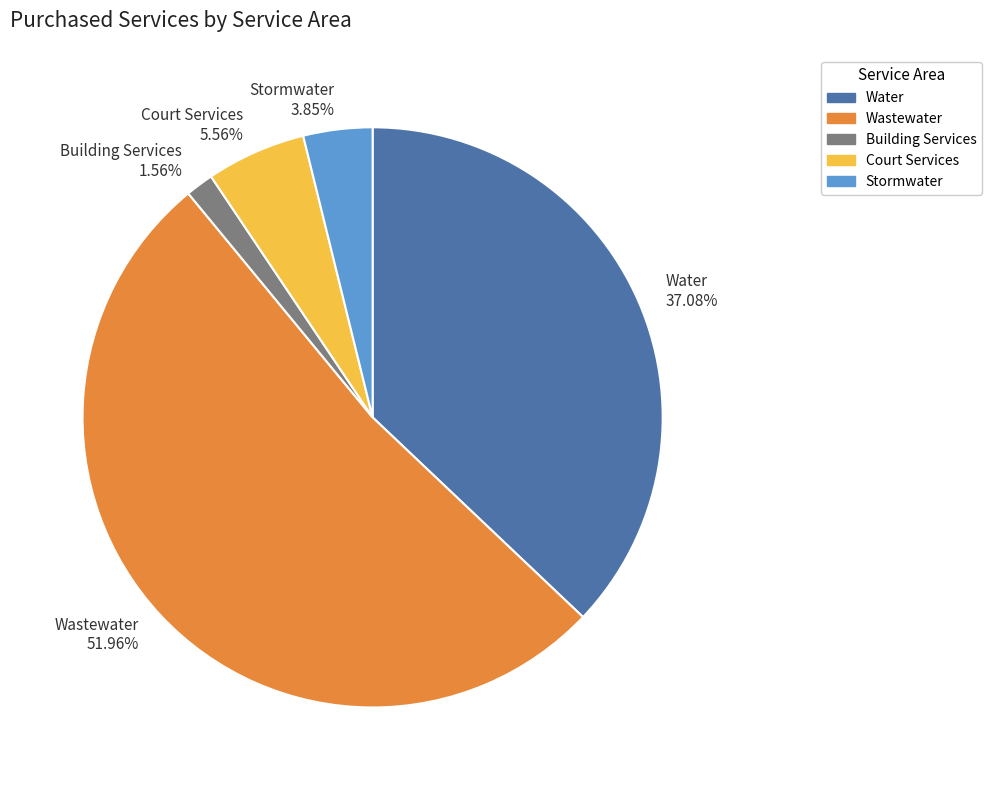

Which slice is the smallest?

Building Services